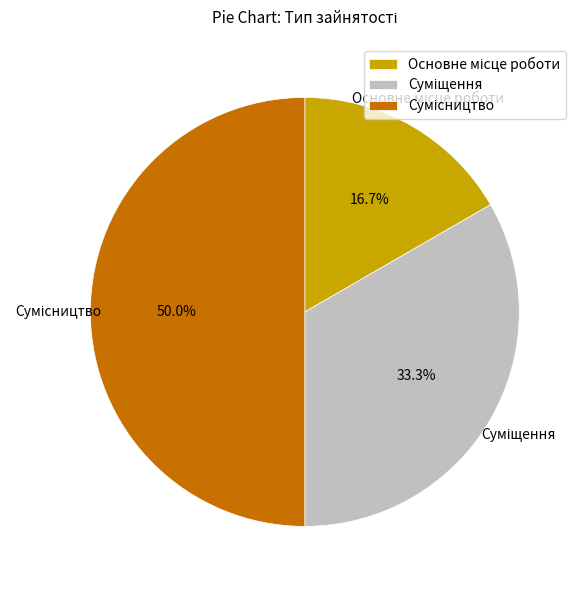

To the nearest percent, what is the difference between the largest and smallest slice percentages?

33%